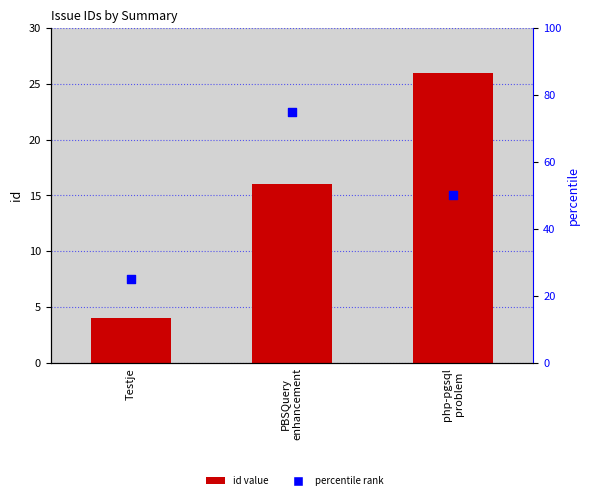

Which series has the largest total across all categories?

percentile rank within the sample